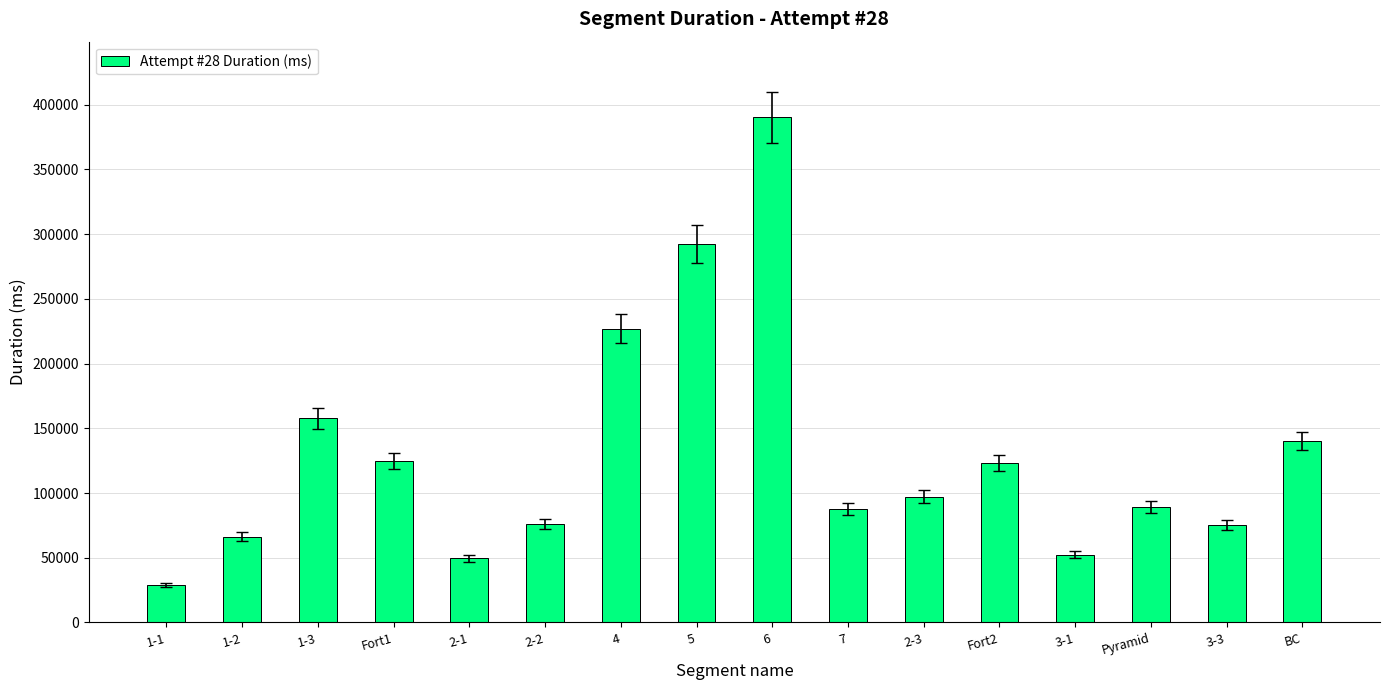

Which label corresponds to the largest value in the chart?

6